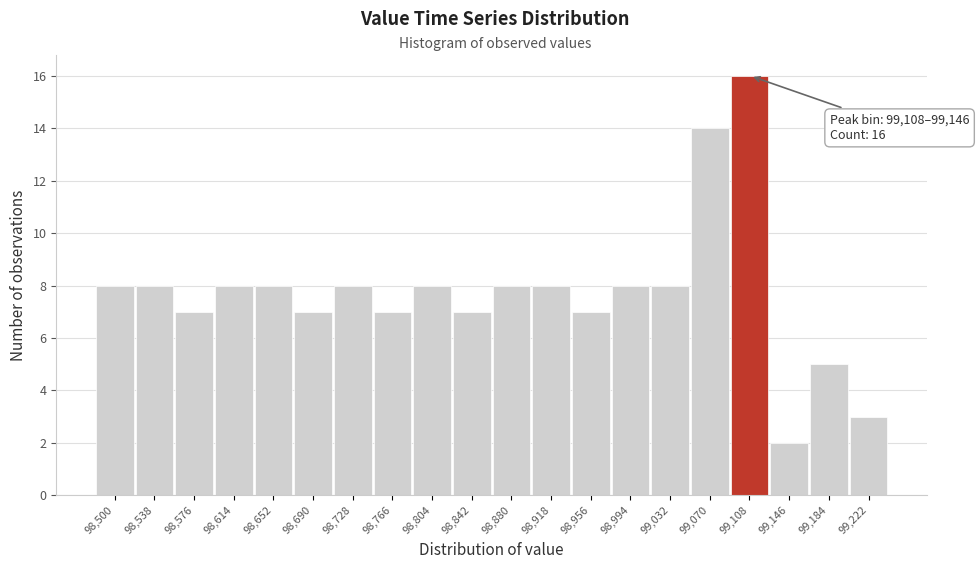

Reading right to left, transcribe all the data shown in this chart.

99,222=3	99,184=5	99,146=2	99,108=16	99,070=14	99,032=8	98,994=8	98,956=7	98,918=8	98,880=8	98,842=7	98,804=8	98,766=7	98,728=8	98,690=7	98,652=8	98,614=8	98,576=7	98,538=8	98,500=8